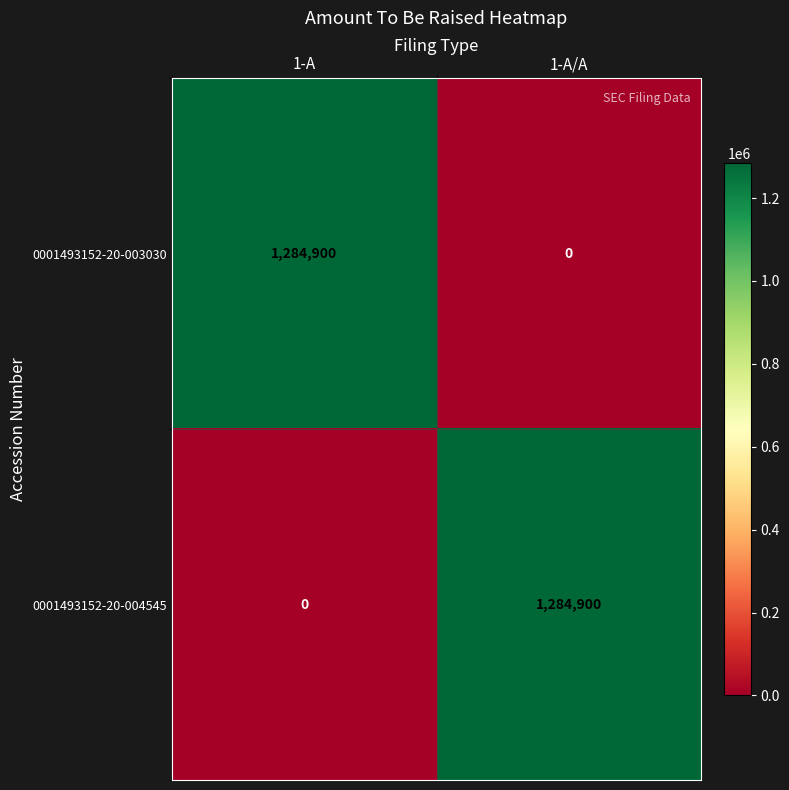

The value of 0001493152-20-004545 at 1-A is 645564. True or false?

False